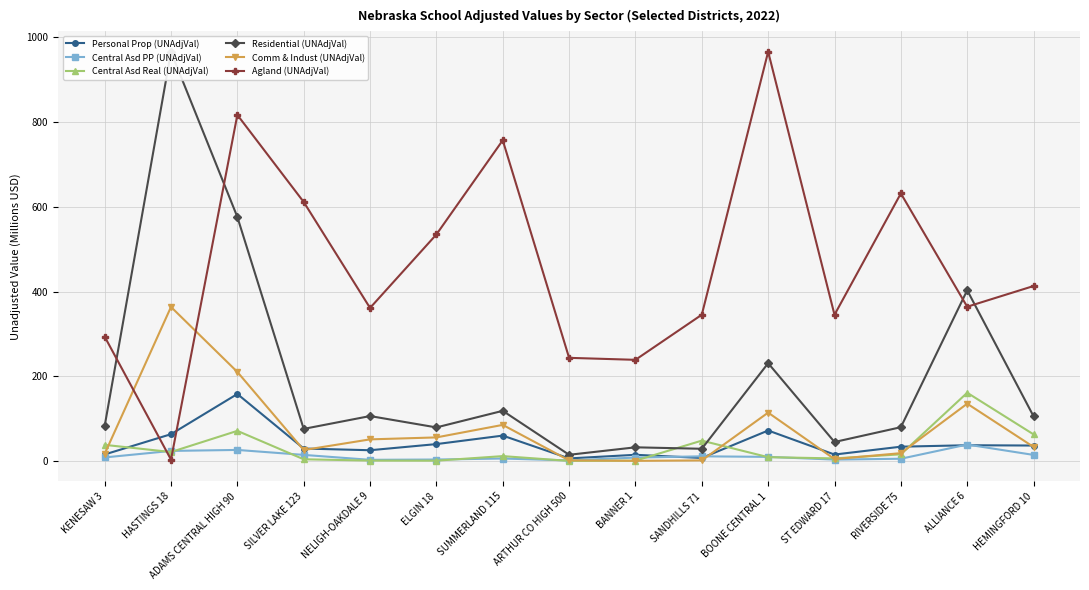

Where is the first local minimum for Central Asd PP (UNAdjVal)?

NELIGH-OAKDALE 9